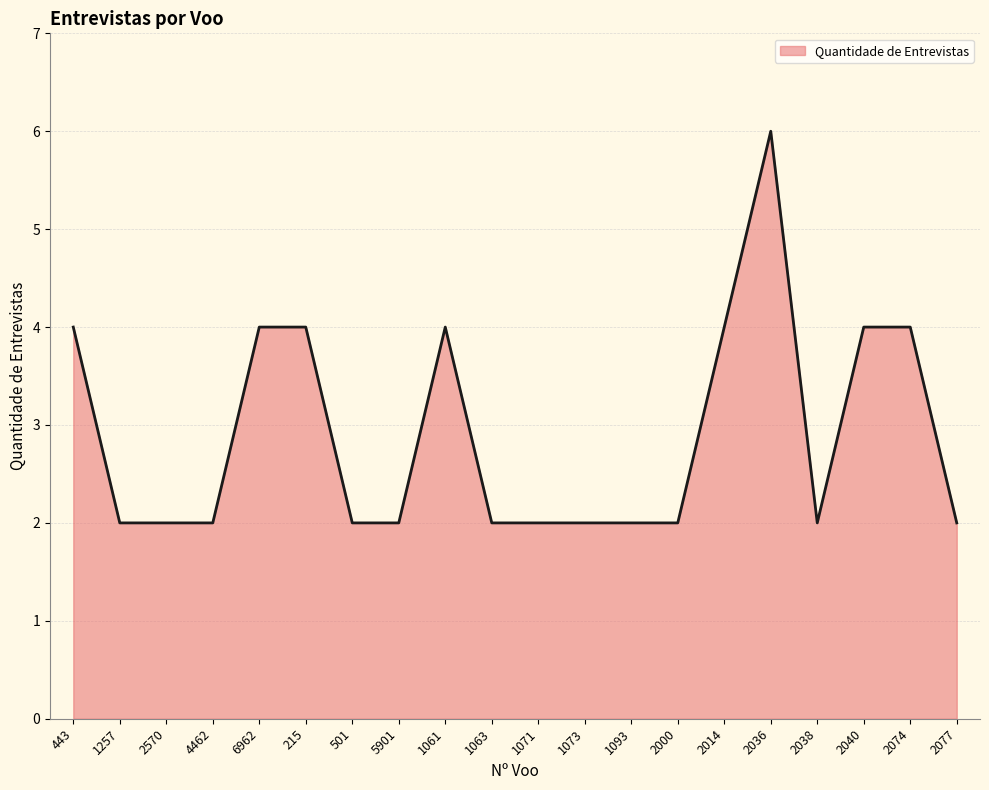

Reading left to right, extract all data points from this chart.

4	2	2	2	4	4	2	2	4	2	2	2	2	2	4	6	2	4	4	2